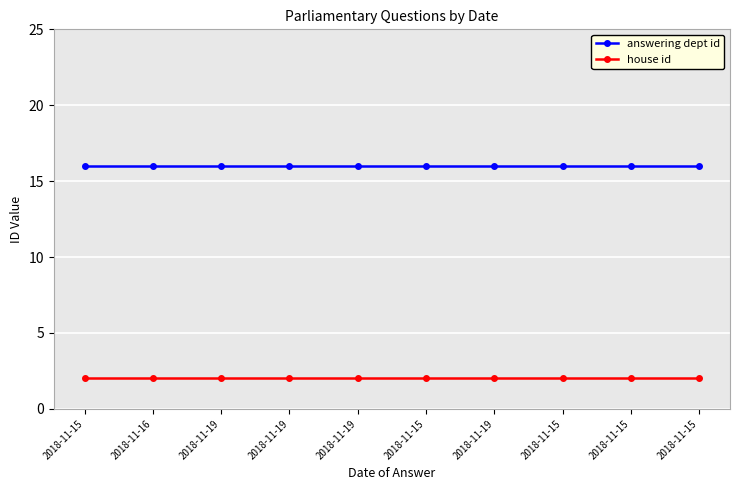

Reading left to right, what are all the values shown in this chart?

answering dept id: 2018-11-15=16	2018-11-16=16	2018-11-19=16	2018-11-19=16	2018-11-19=16	2018-11-15=16	2018-11-19=16	2018-11-15=16	2018-11-15=16	2018-11-15=16
house id: 2018-11-15=2	2018-11-16=2	2018-11-19=2	2018-11-19=2	2018-11-19=2	2018-11-15=2	2018-11-19=2	2018-11-15=2	2018-11-15=2	2018-11-15=2